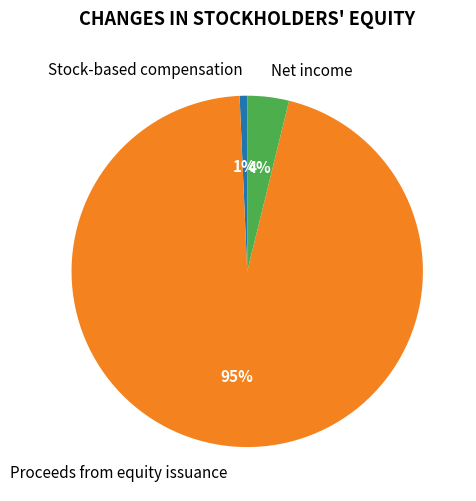

Which has a higher value, Stock-based compensation or Net income?

Net income